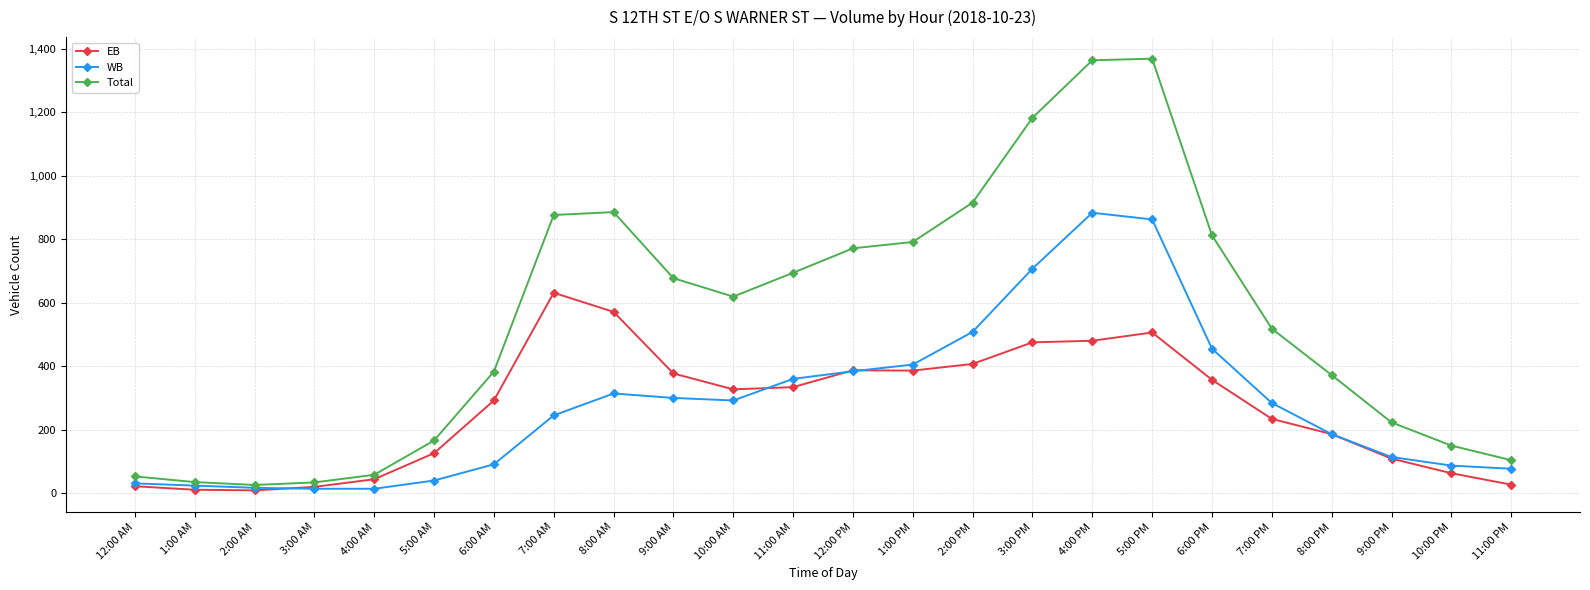

What is the difference between the maximum and minimum values in the EB series?

622